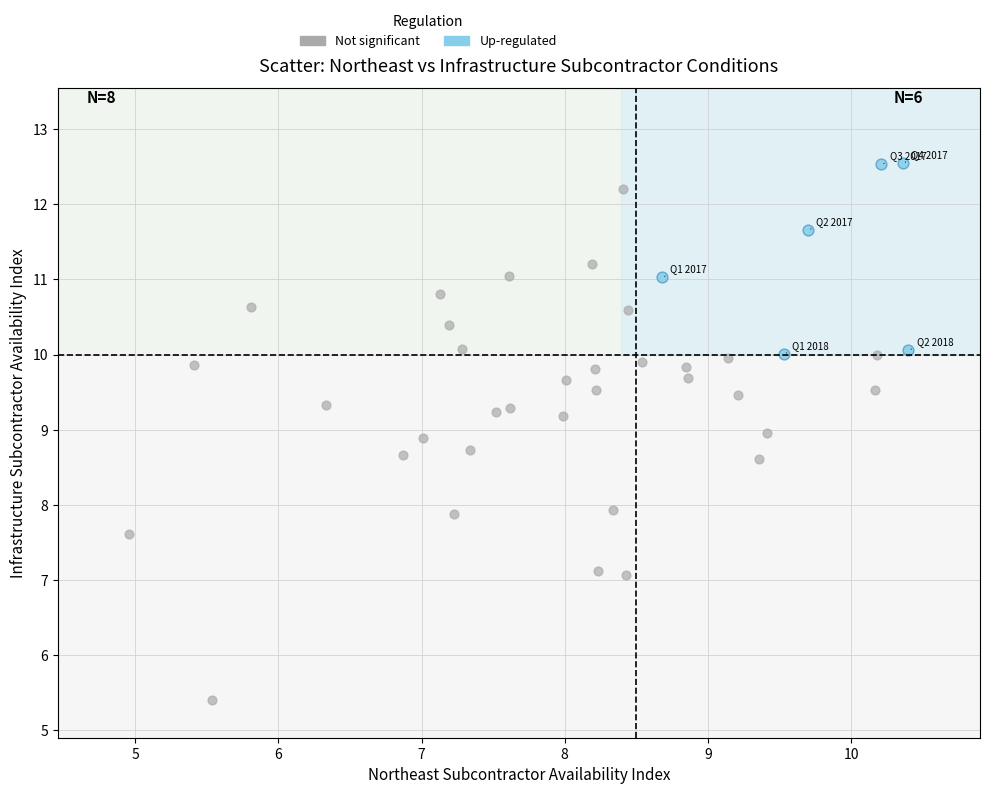

Which series reaches the minimum Y coordinate?

Not significant